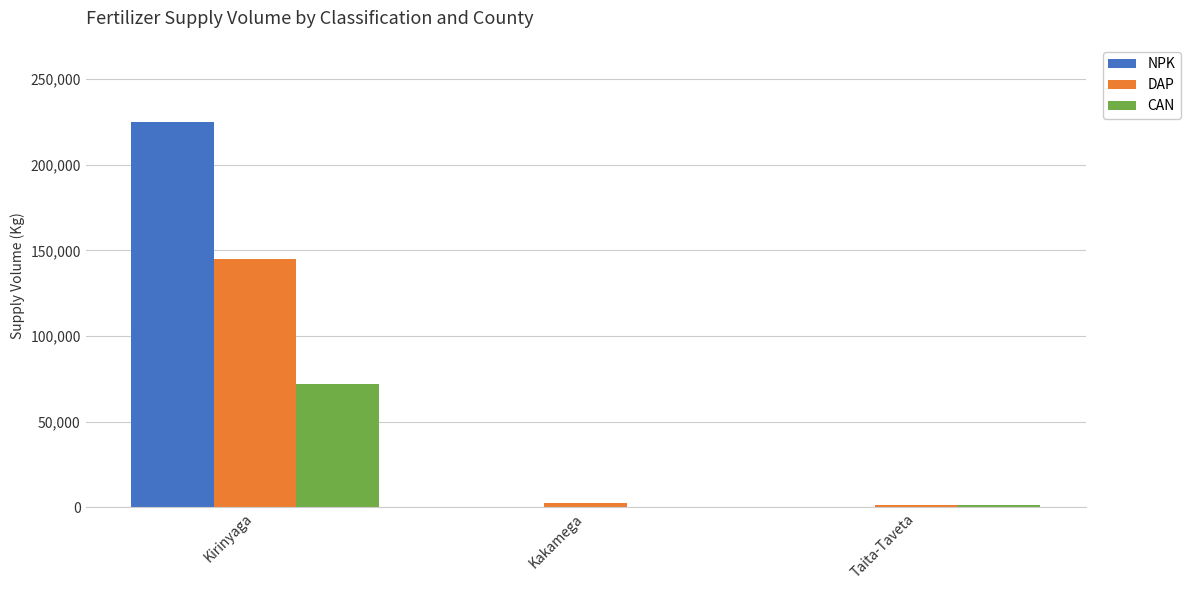

Which category has the highest value in the NPK series?

Kirinyaga